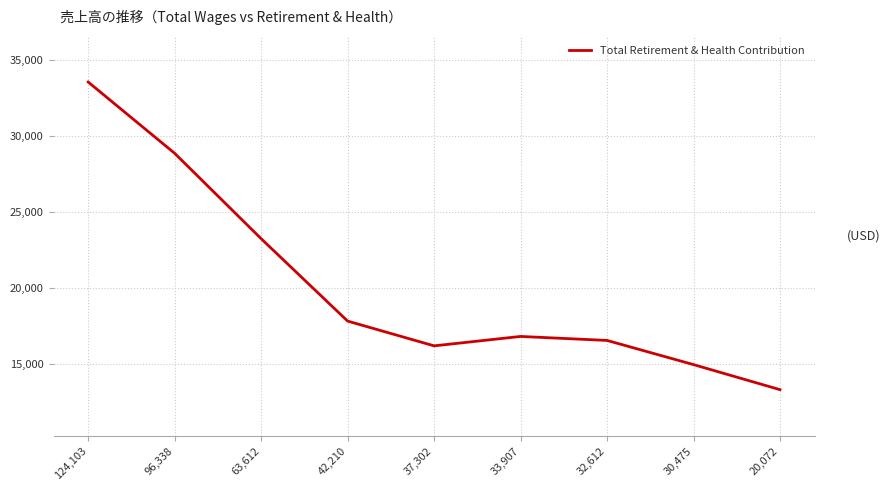

What is the difference between the values at 63,612 and 30,475?

8282